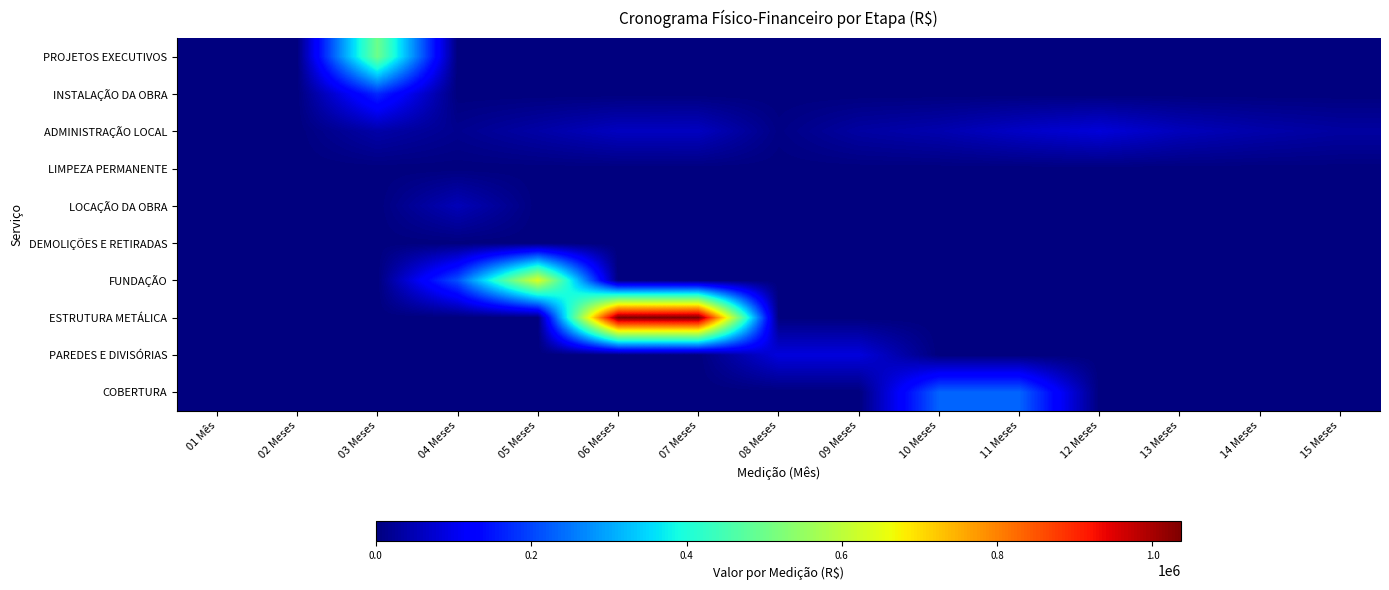

Which series has the largest total across all categories?

ESTRUTURA METÁLICA